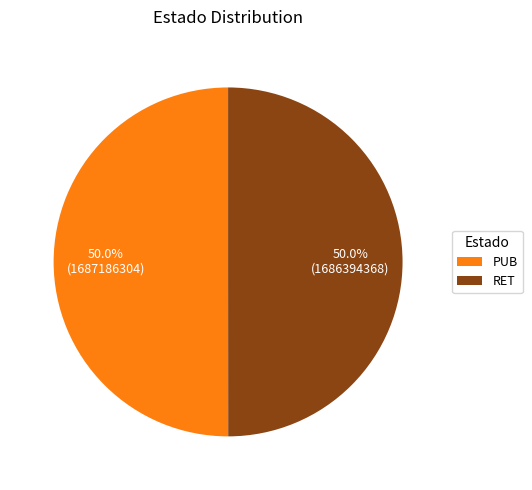

Do PUB and RET together represent more than half of the pie?

Yes